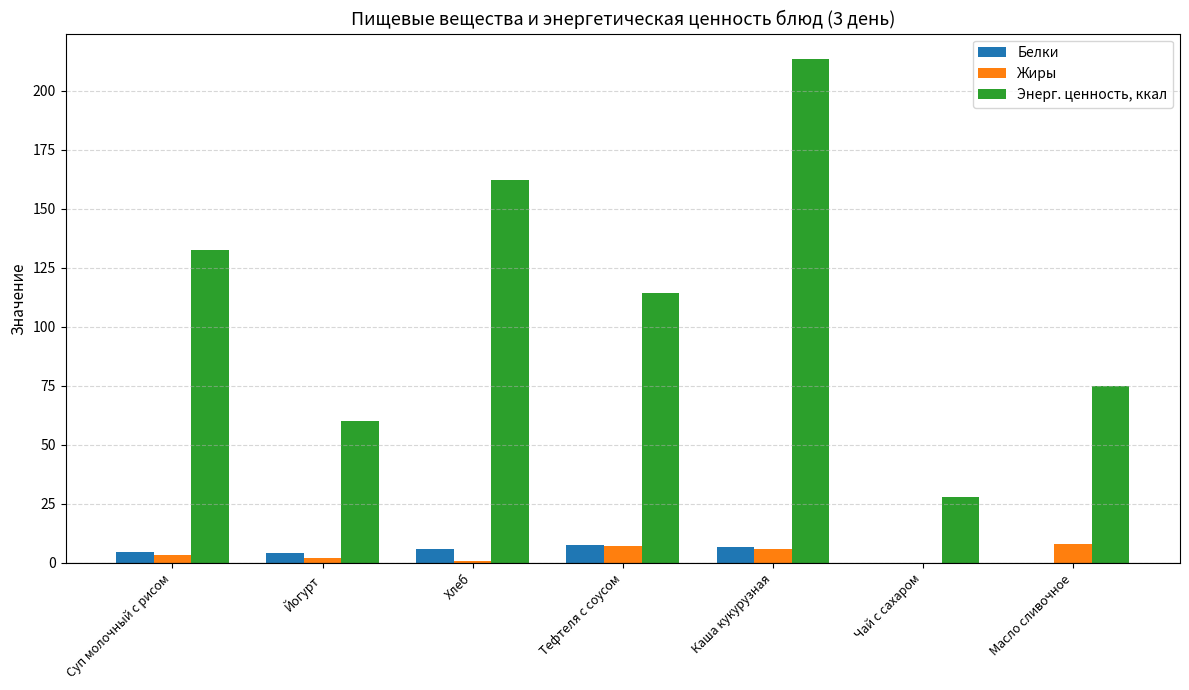

What is the sum of the Жиры values at Масло сливочное and Хлеб?

8.7